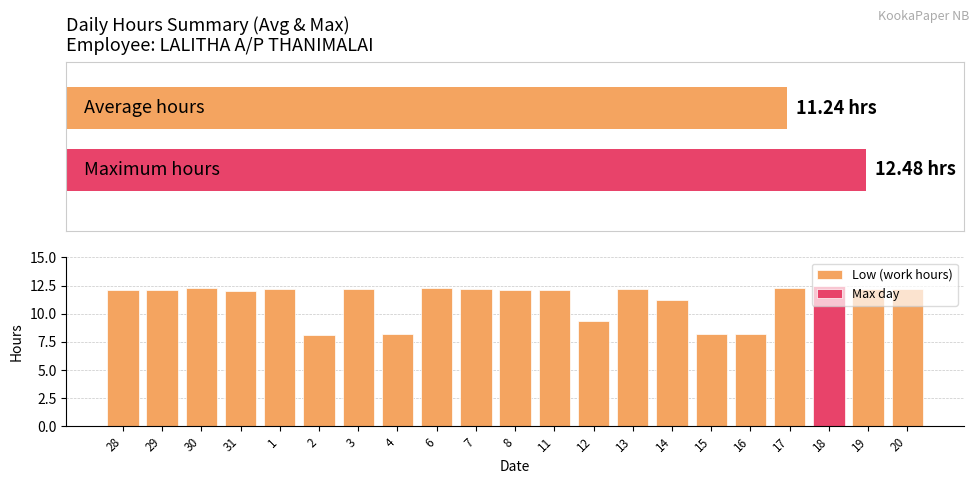

What is the minimum value shown in the chart?

8.1